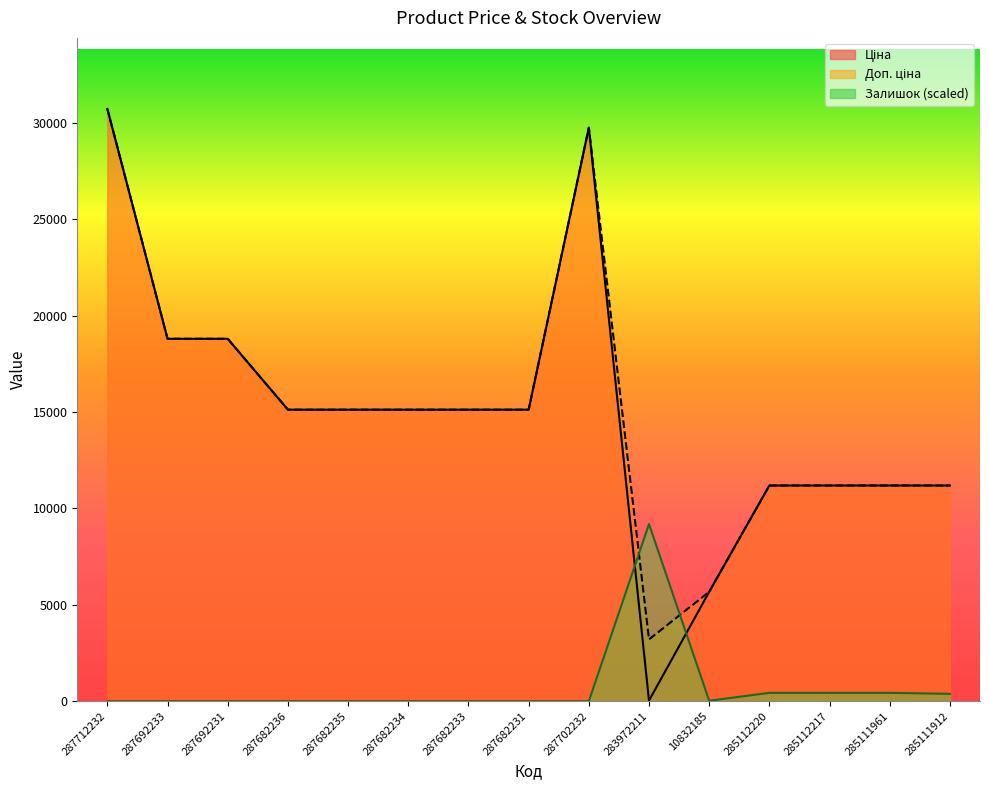

The value of Залишок at 285111961 is 434.0. True or false?

True